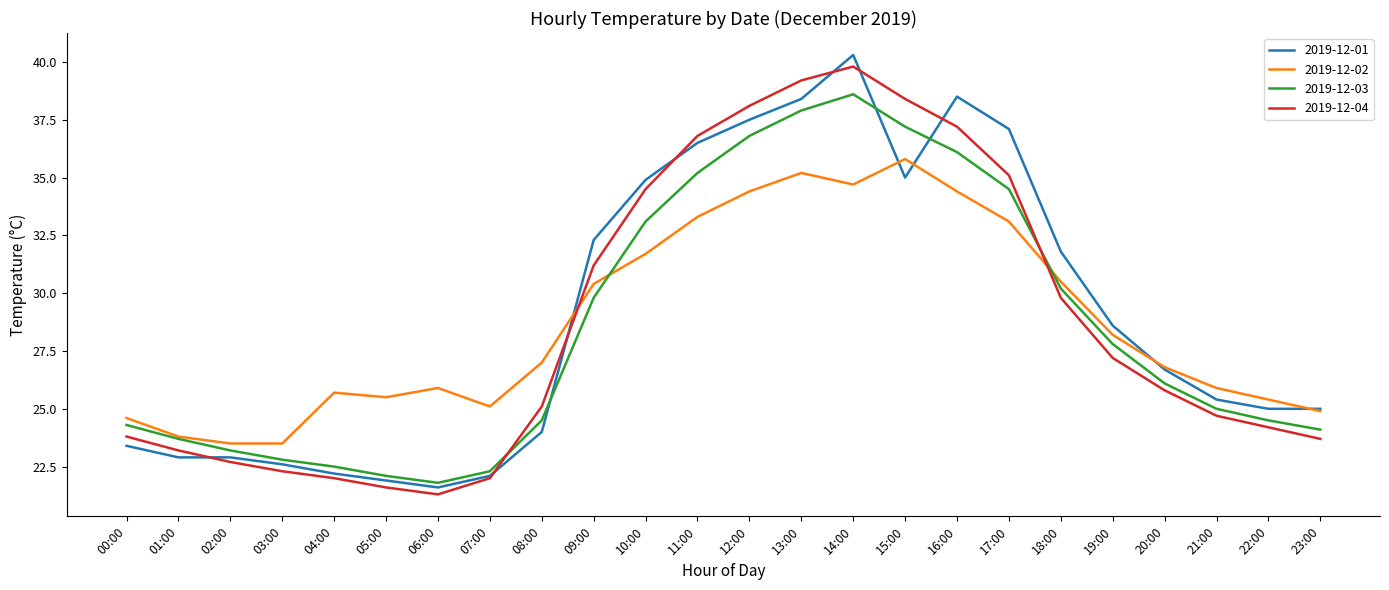

How many series are shown in this chart?

4